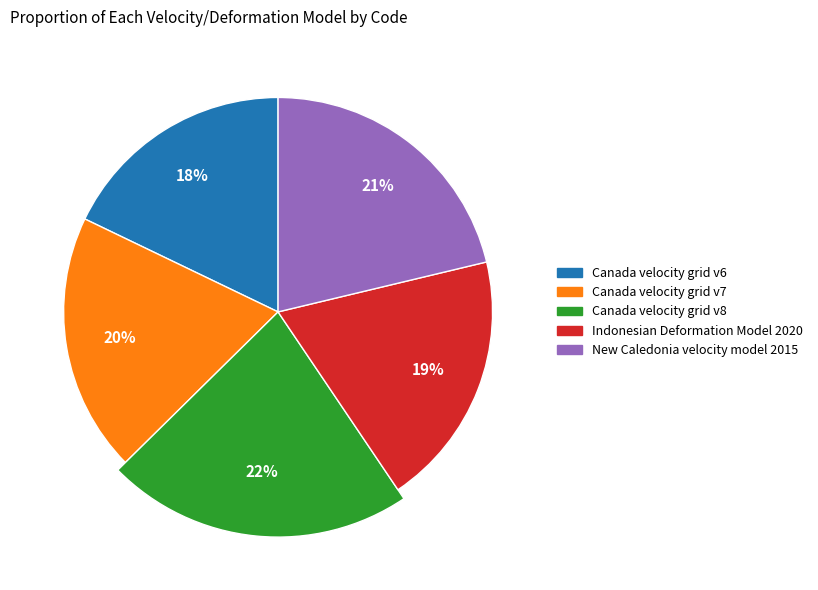

How much of the chart is everything except Indonesian Deformation Model 2020?

80.7%